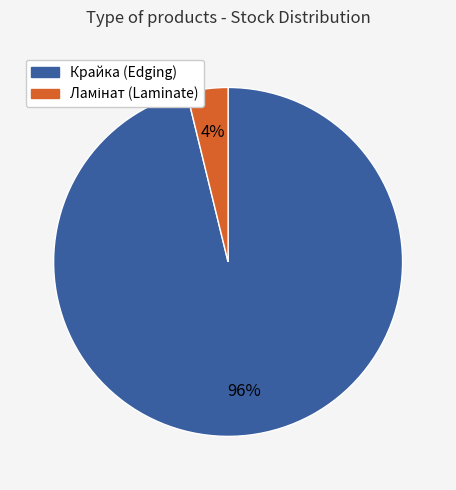

How many slices are in this pie chart?

2